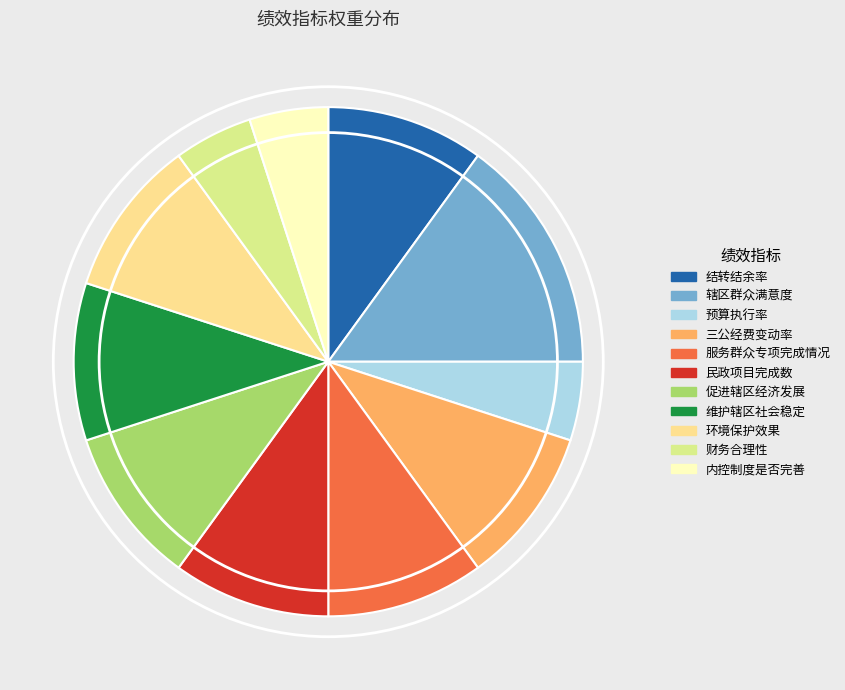

What is the largest slice in the pie chart?

辖区群众满意度